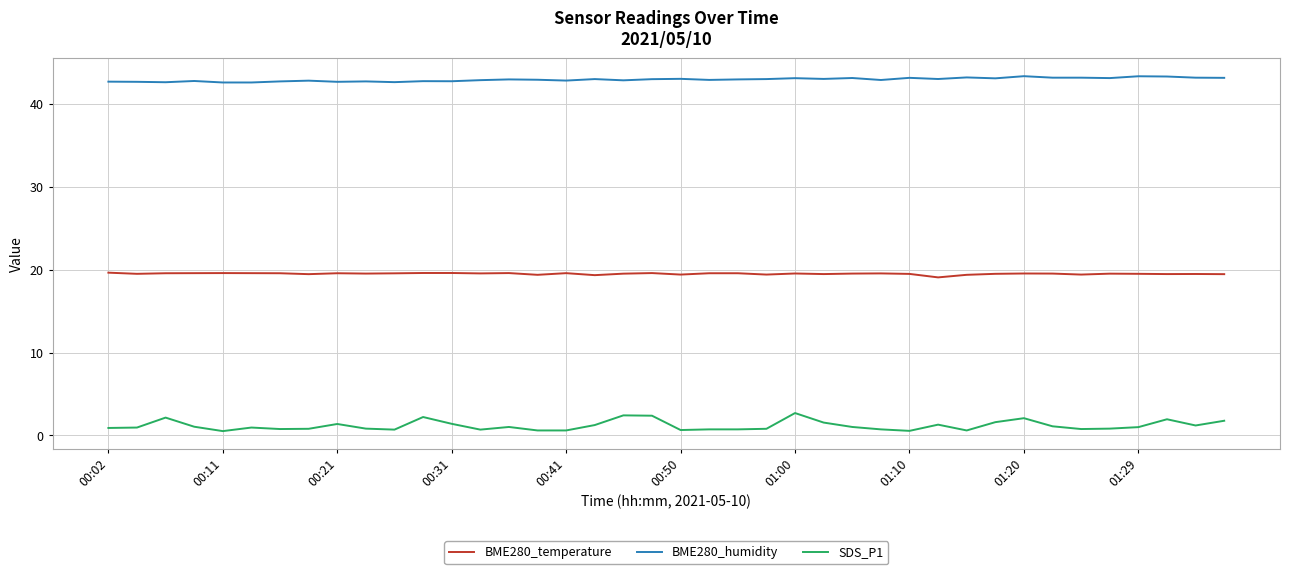

What is the difference between the maximum and minimum values in the BME280_humidity series?

0.8